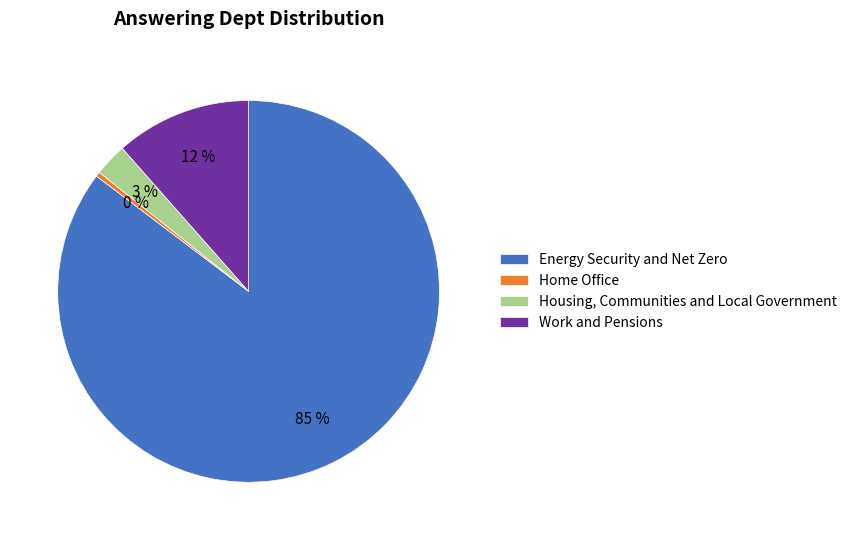

Which slice is the smallest?

Home Office